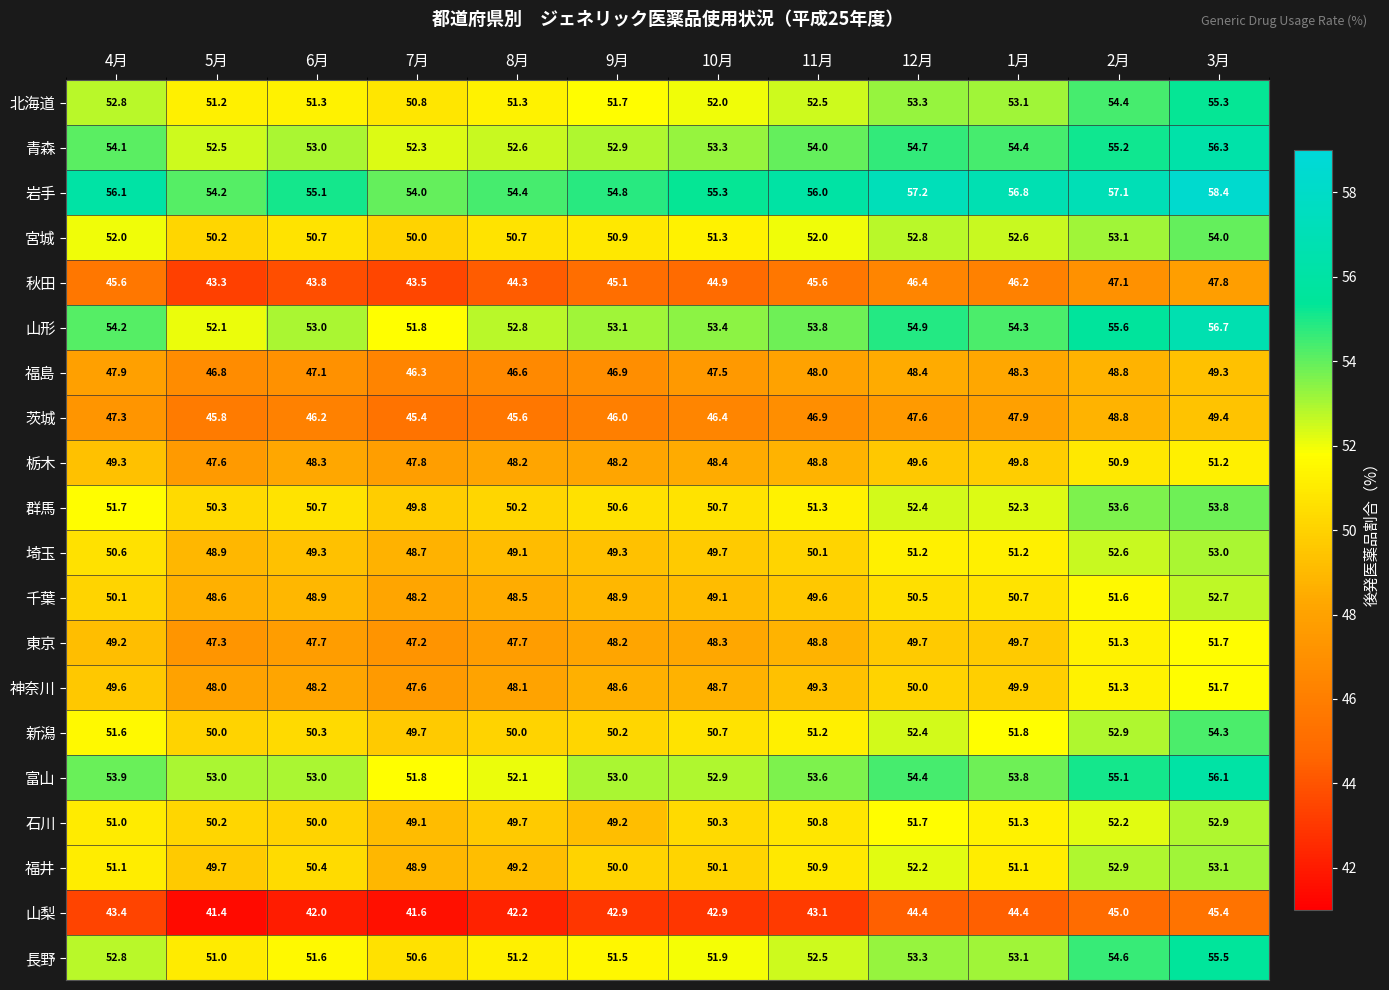

What is the difference between the highest and lowest values at 12月?

12.8